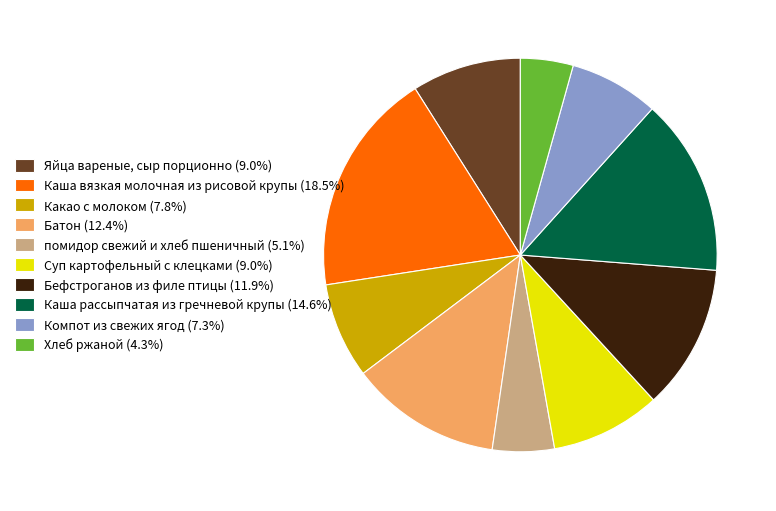

What is the ratio of the value at Яйца вареные, сыр порционно to the value at Каша рассыпчатая из гречневой крупы?

0.6